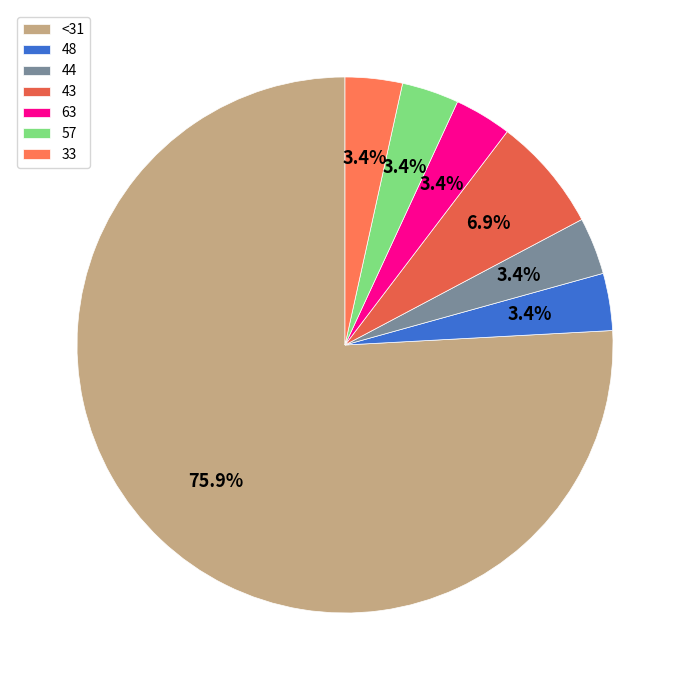

Count the number of slices in the pie.

7